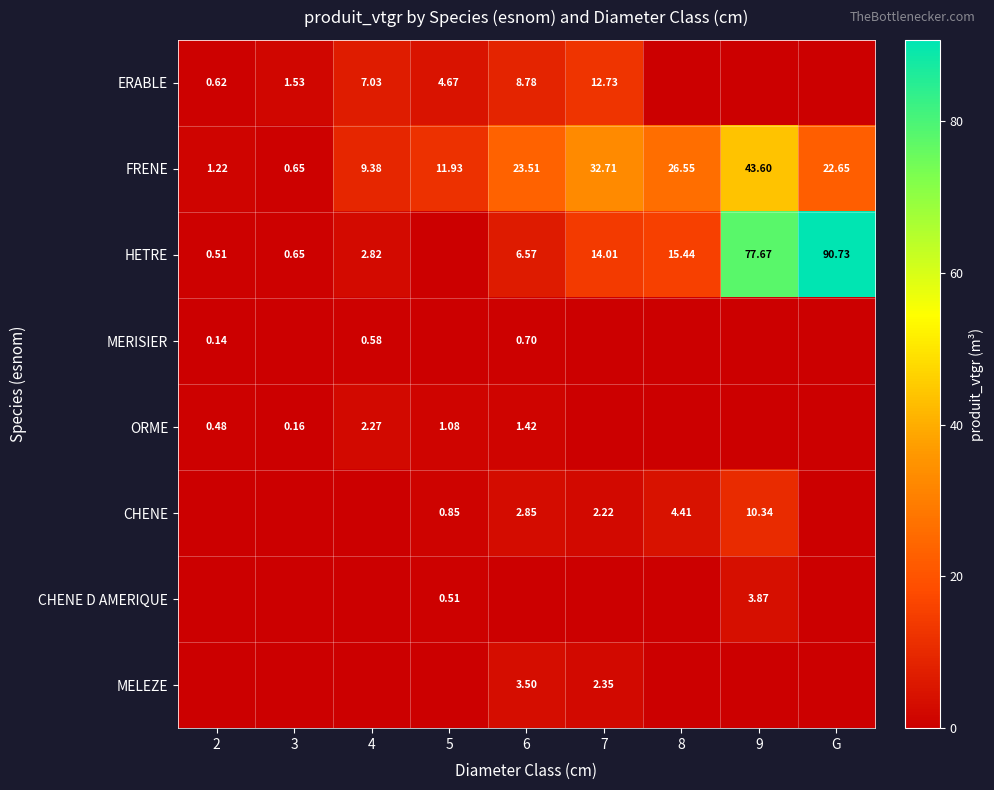

At which label does FRENE first exceed 22?

6